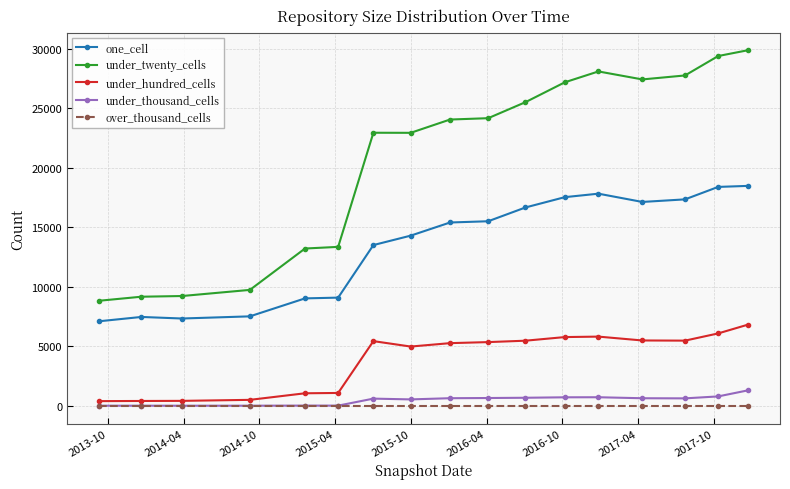

True or false: under_hundred_cells and under_thousand_cells intersect in this chart.

False